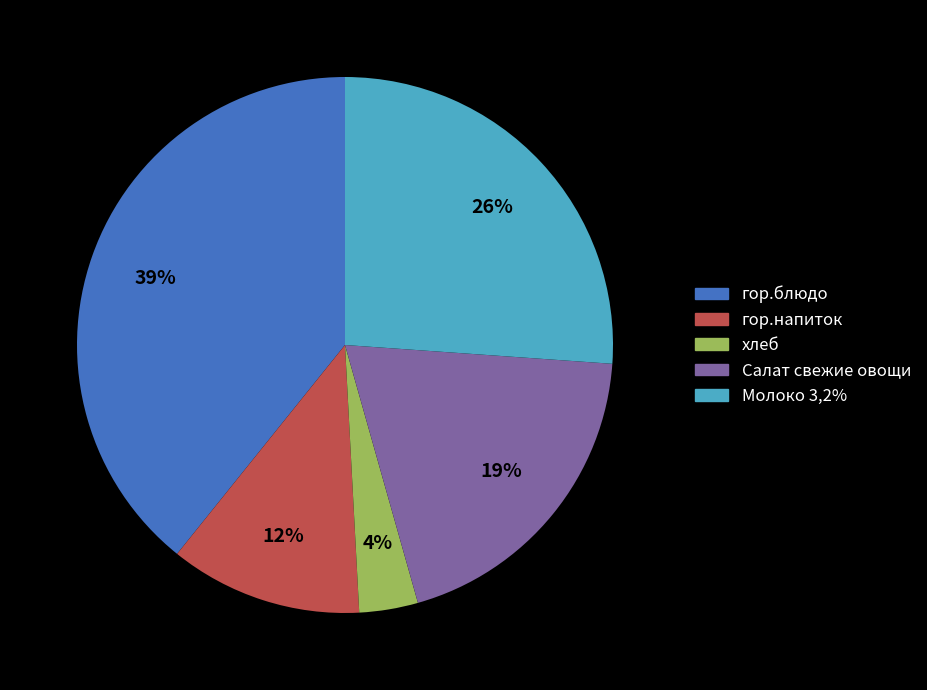

What is the largest slice in the pie chart?

гор.блюдо